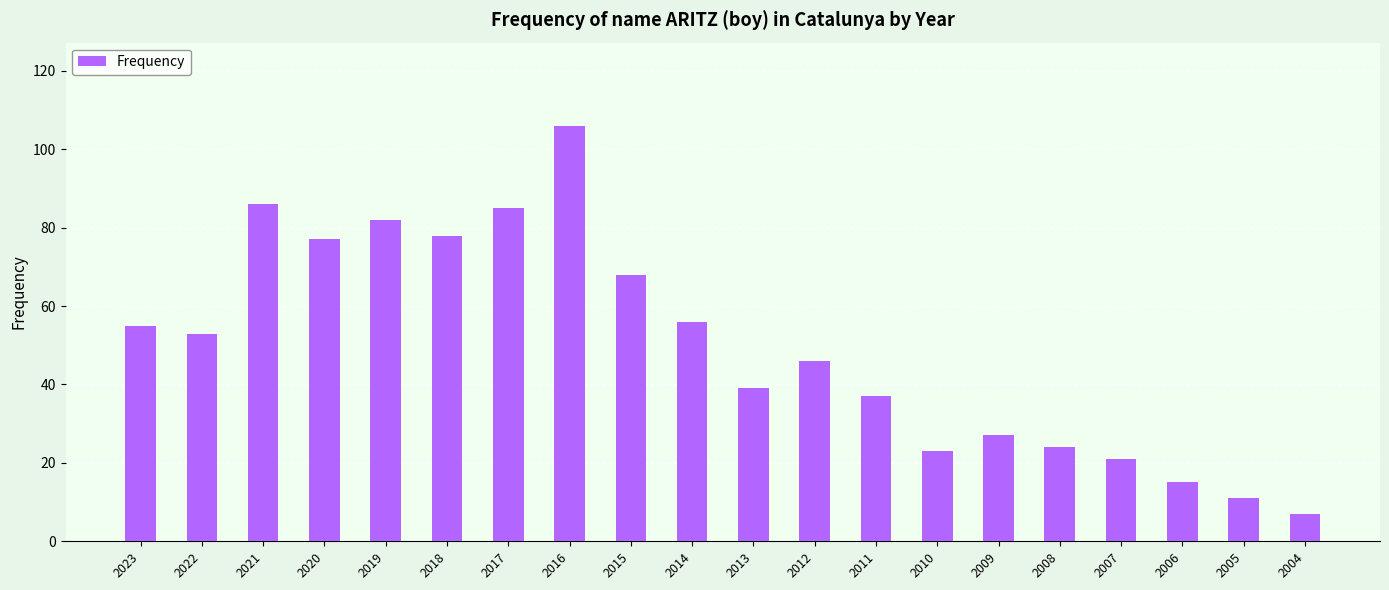

Reading left to right, what are all the values shown in this chart?

2023=55	2022=53	2021=86	2020=77	2019=82	2018=78	2017=85	2016=106	2015=68	2014=56	2013=39	2012=46	2011=37	2010=23	2009=27	2008=24	2007=21	2006=15	2005=11	2004=7